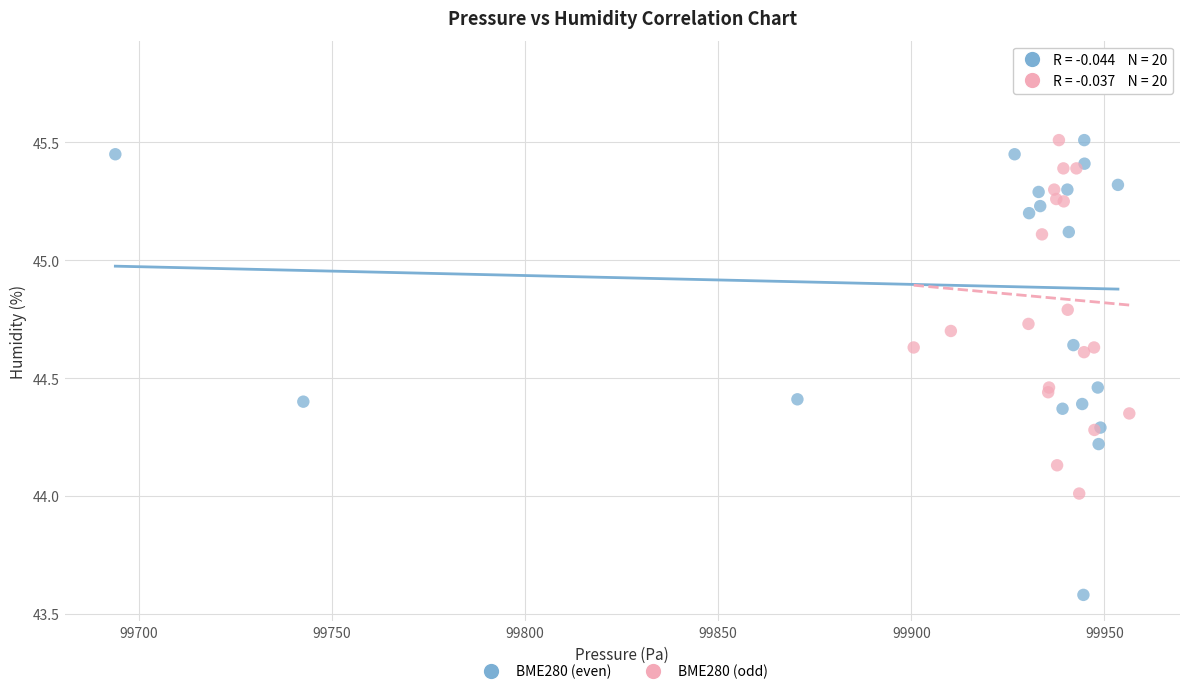

Which series has the largest Y range (max minus min)?

BME280 (even)